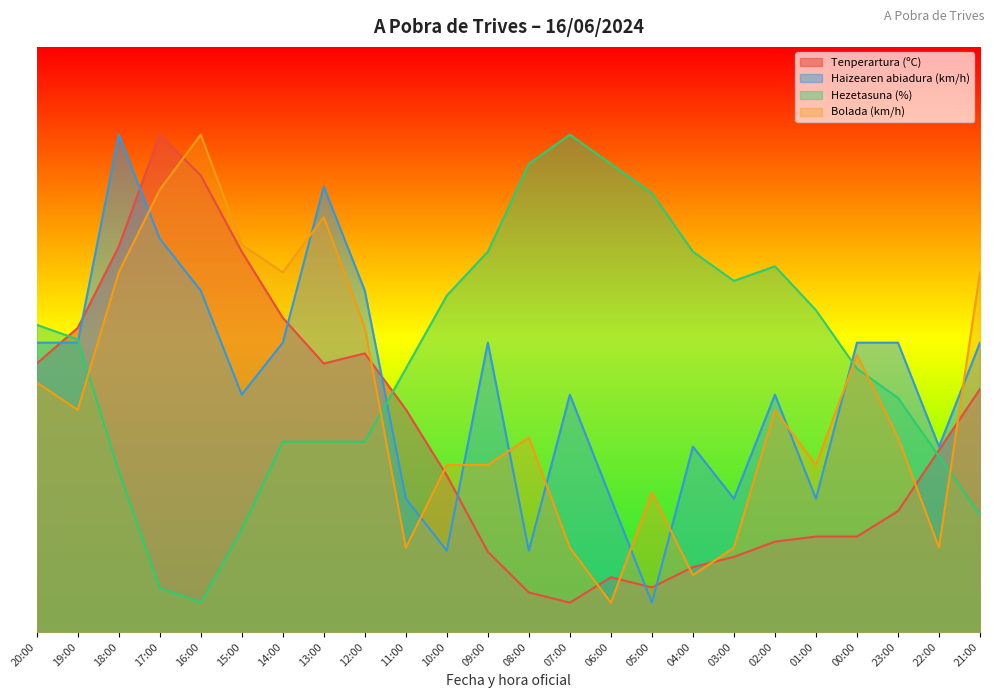

Does the chart have visible grid lines?

No